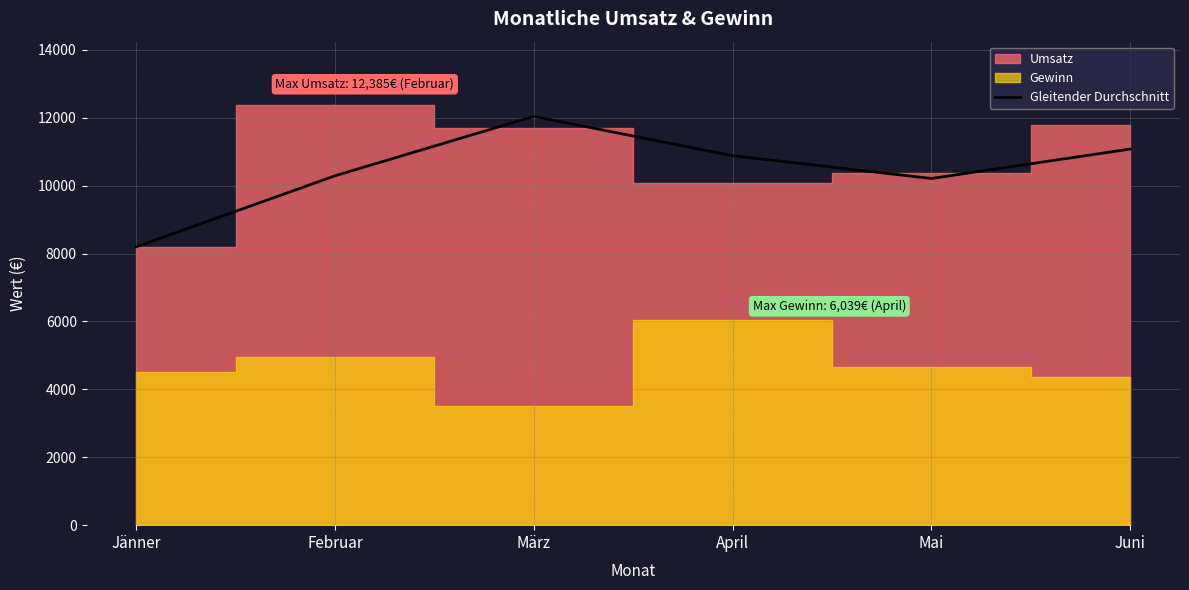

What is the value of the 1st point from the left?

8200.0